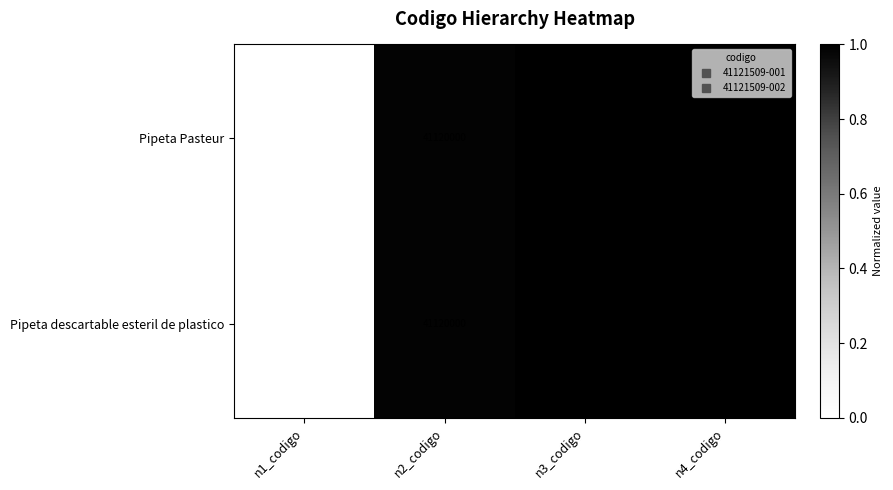

What is the difference between the maximum and minimum values in the Pipeta descartable esteril de plastico series?

121509